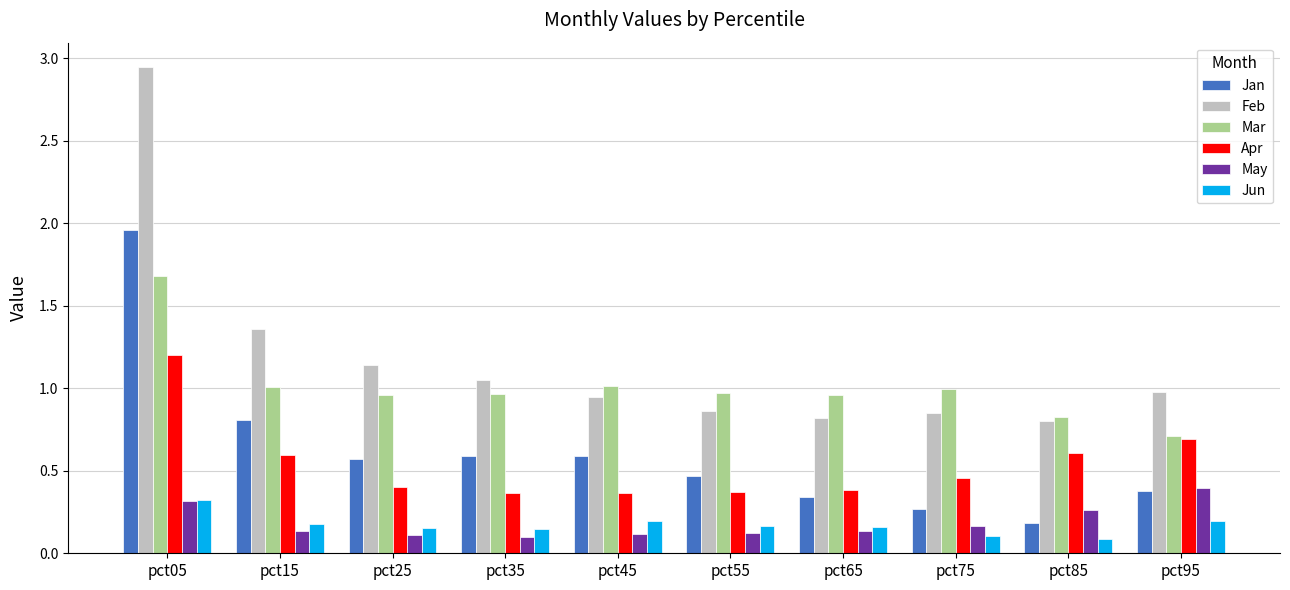

What is the sum of all Jun values?

1.7